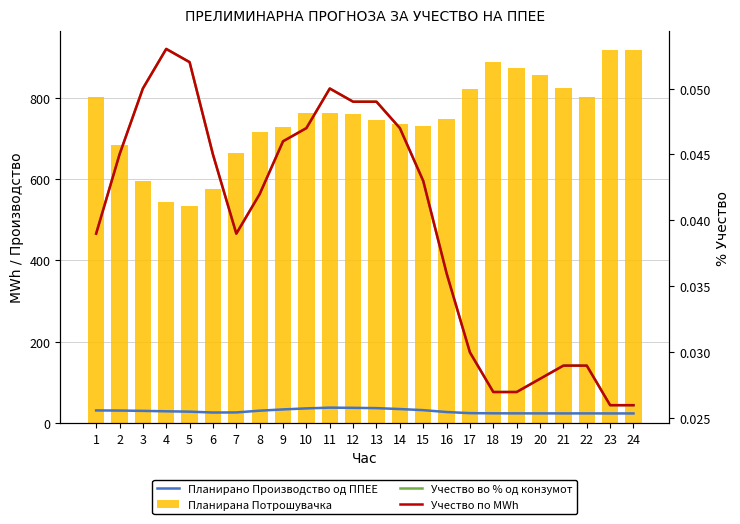

Reading left to right, transcribe all the data shown in this chart.

Планирано Производство од ППЕЕ: 30.9	30.6	29.9	28.8	27.9	25.8	26.0	30.3	33.4	35.9	37.8	37.3	36.6	34.4	31.6	27.0	24.3	23.9	23.7	23.7	23.6	23.7	23.5	23.5
Планирана Потрошувачка: 802.9	684.7	595.7	544.9	532.8	576.5	664.2	716.3	728.9	761.6	763.1	759.5	746.2	736.5	730.0	748.9	820.6	887.1	873.8	855.1	823.7	803.2	917.5	918.2
Учество во % од конзумот: 0.0	0.0	0.1	0.1	0.1	0.0	0.0	0.0	0.0	0.0	0.1	0.0	0.0	0.0	0.0	0.0	0.0	0.0	0.0	0.0	0.0	0.0	0.0	0.0
Учество по MWh: 0.0	0.0	0.1	0.1	0.1	0.0	0.0	0.0	0.0	0.0	0.1	0.0	0.0	0.0	0.0	0.0	0.0	0.0	0.0	0.0	0.0	0.0	0.0	0.0